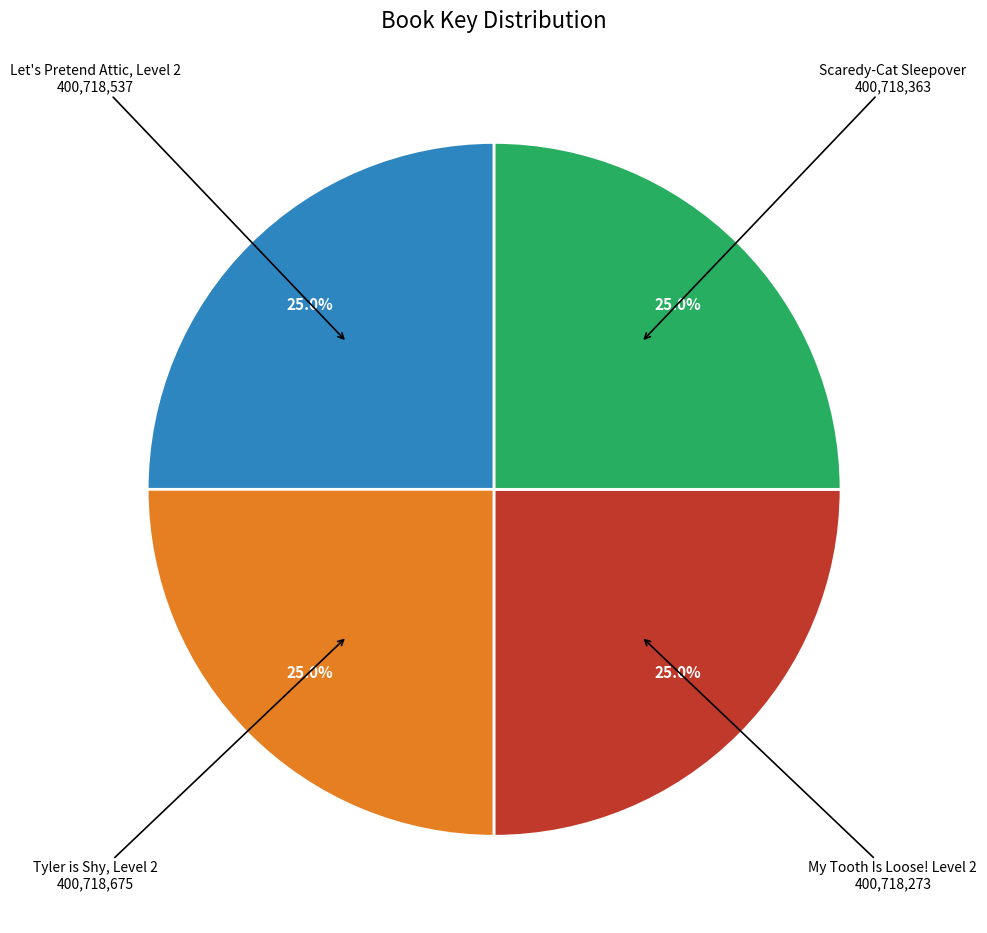

To the nearest percent, what percentage of the pie is Let's Pretend Attic, Level 2?

25%